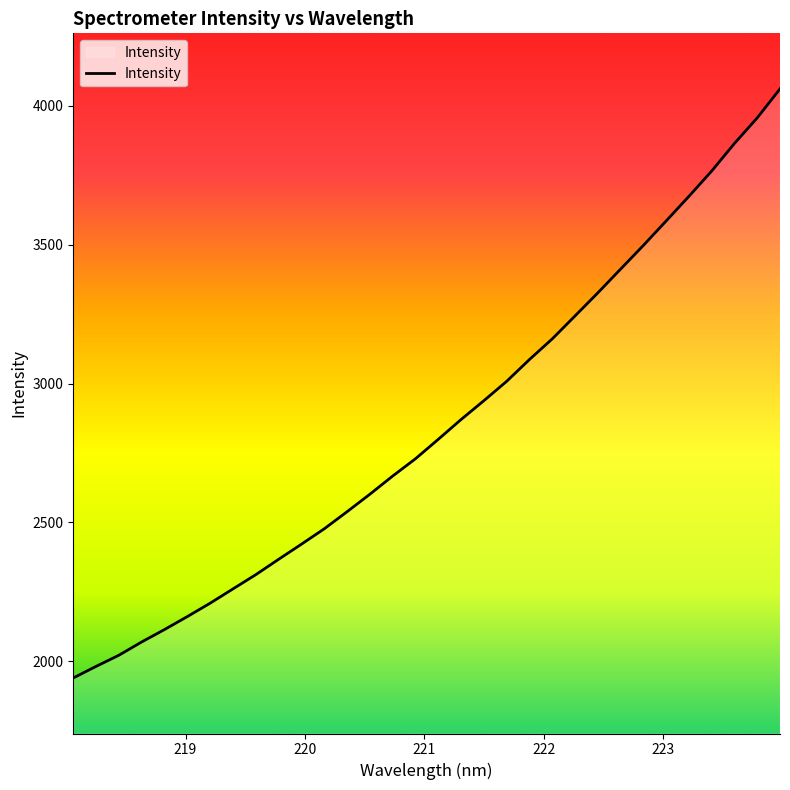

What is the difference between the maximum and minimum values?

2121.0